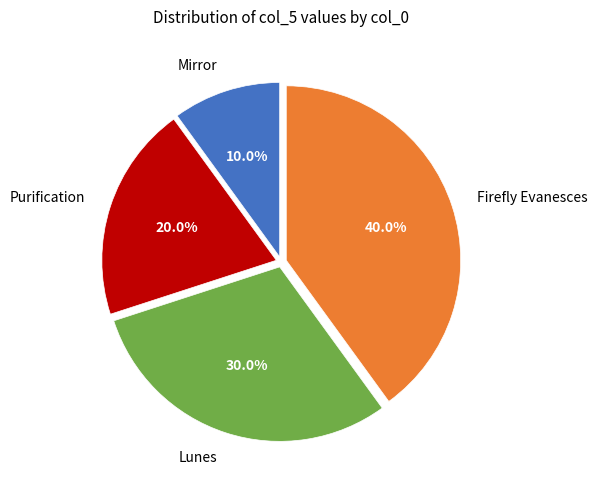

How much of the chart is everything except Mirror?

90.0%